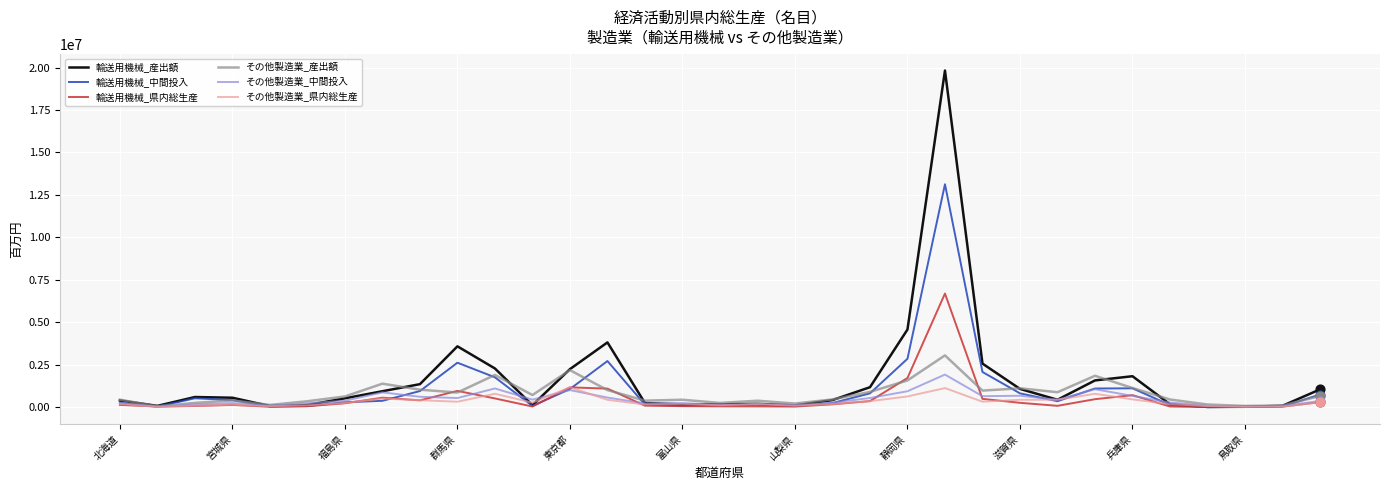

What is the greatest value displayed?

19824343